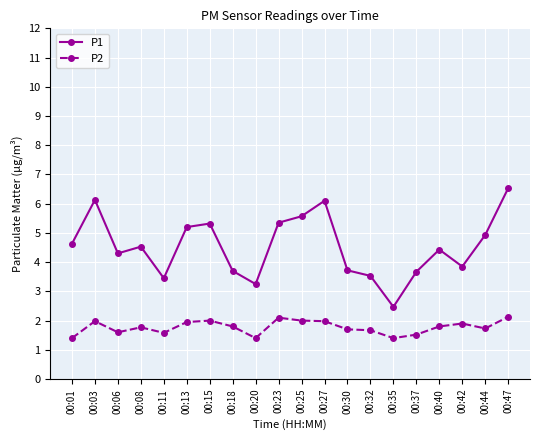

Does the chart have visible grid lines?

Yes